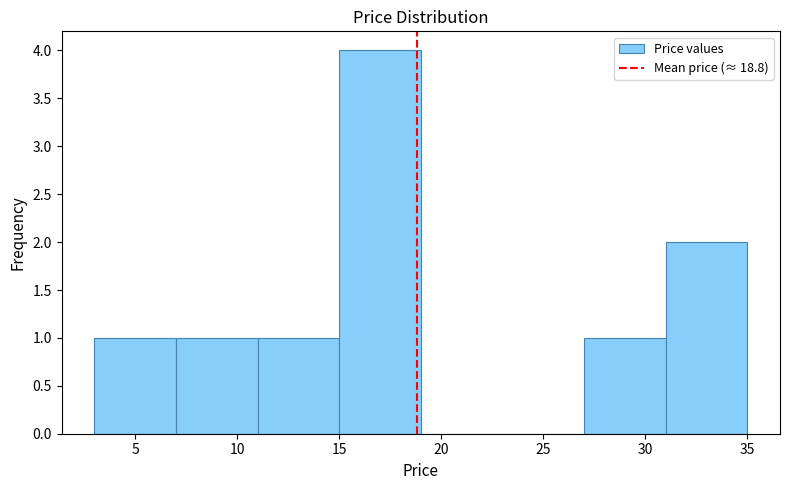

Reading left to right, transcribe this chart: for each bar, give the range it covers on the x-axis and its height. The values are not printed on the chart, so give them approximately, as read against the axis.

3 to 7: 1
7 to 11: 1
11 to 15: 1
15 to 19: 4
19 to 23: 0
23 to 27: 0
27 to 31: 1
31 to 35: 2